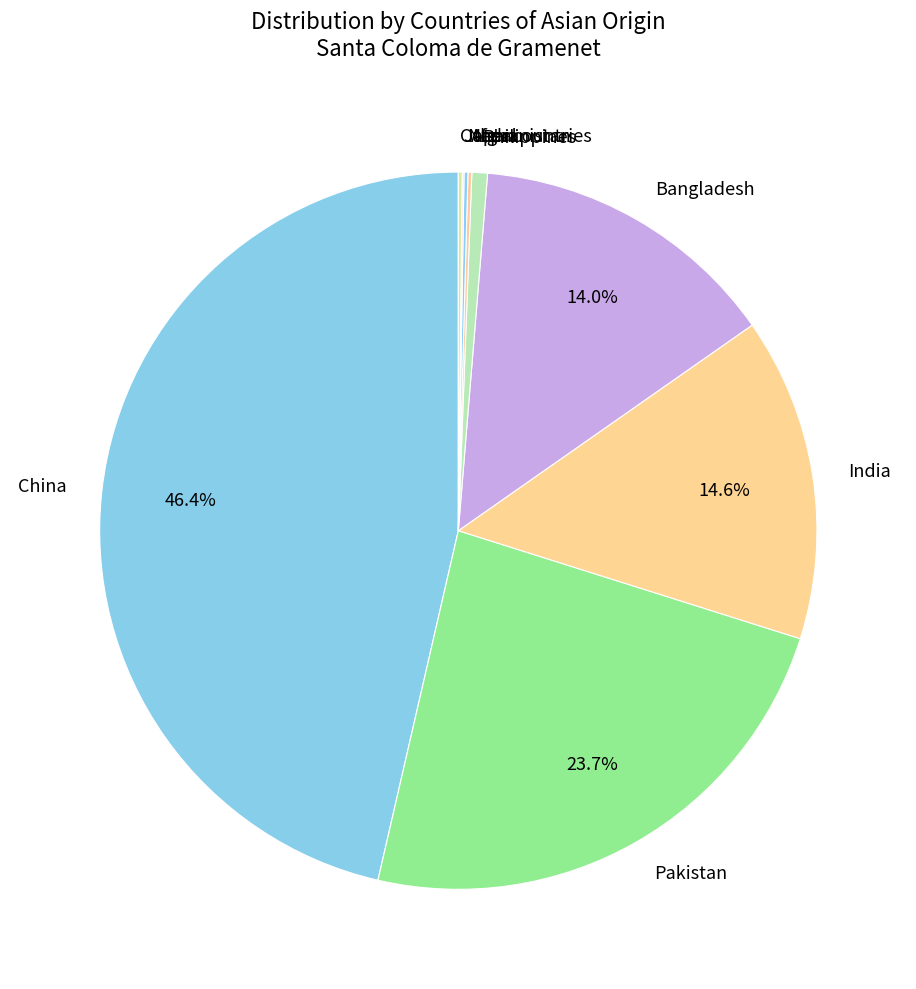

Is there any slice that represents more than half of the pie?

No